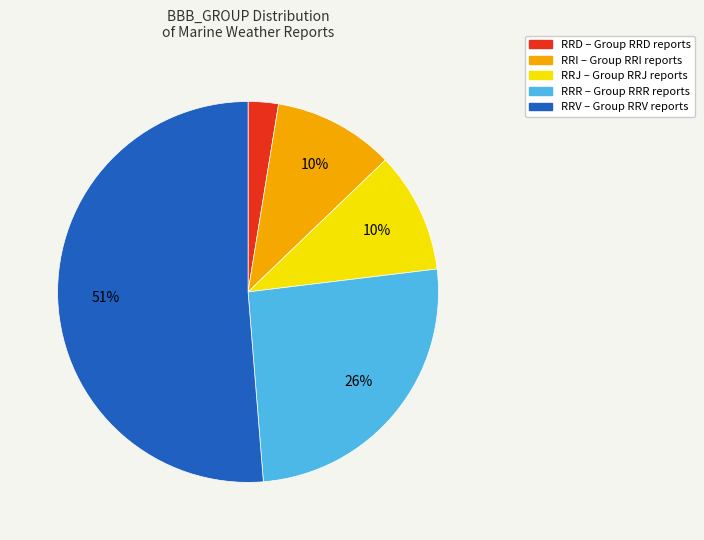

How many segments does this pie chart have?

5